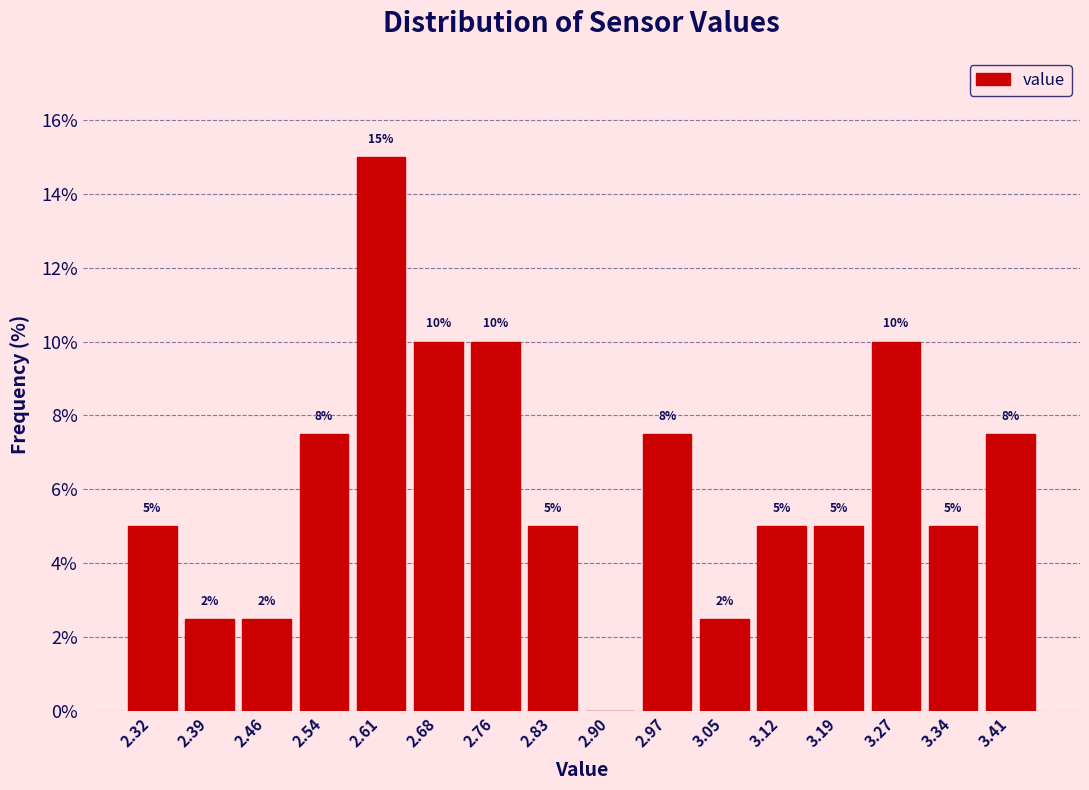

Over which range of the x-axis is the bar tallest?

2.57 to 2.65